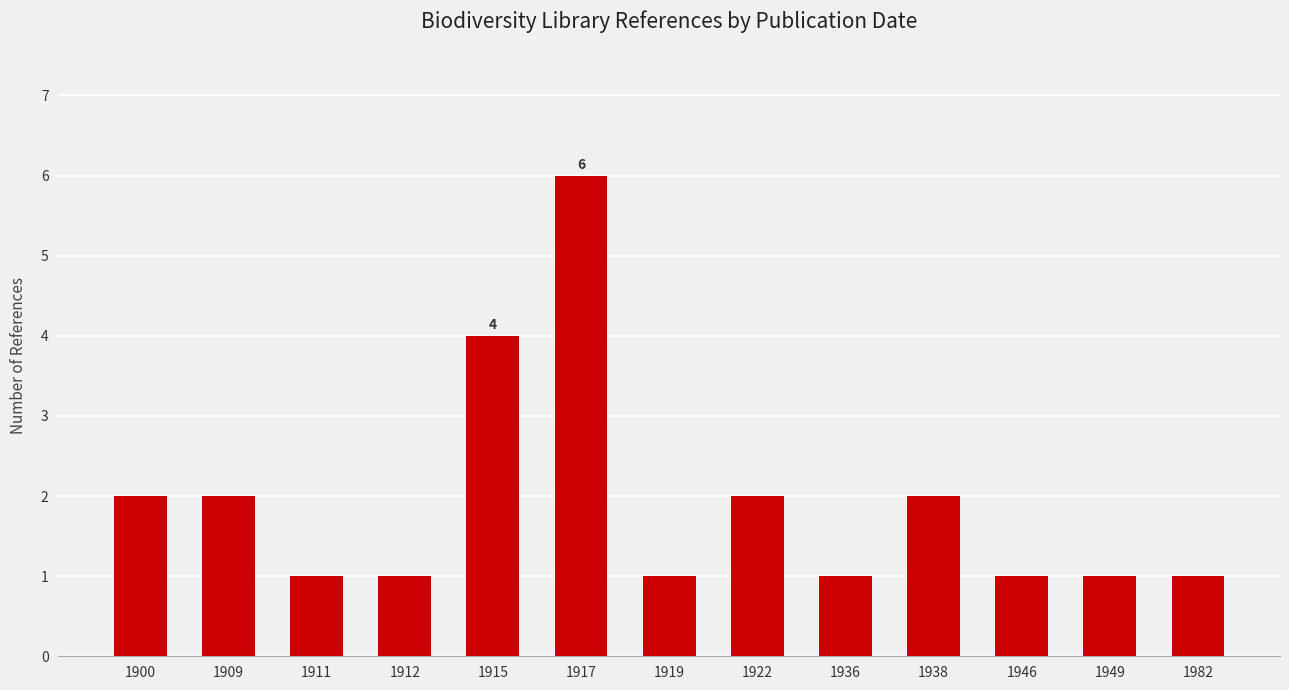

How many bars are there in total?

13